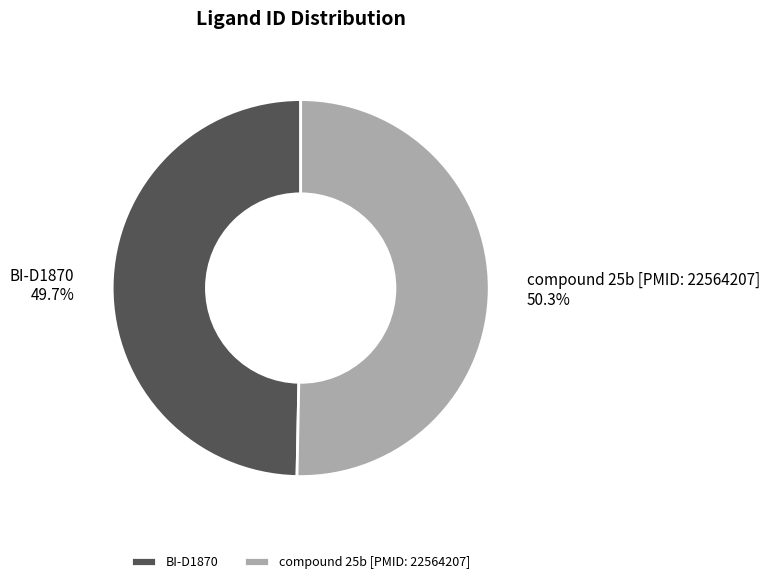

What percentage is the compound 25b [PMID: 22564207] slice, to the nearest percent?

50%